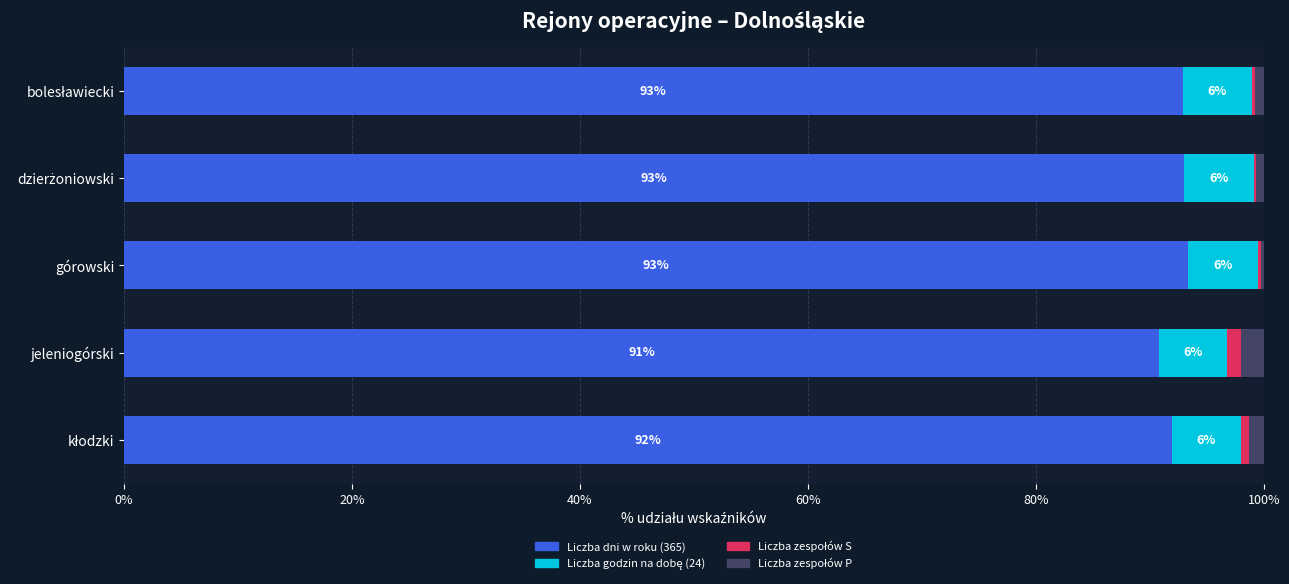

What is the maximum value for Liczba dni w roku (365)?

93.4